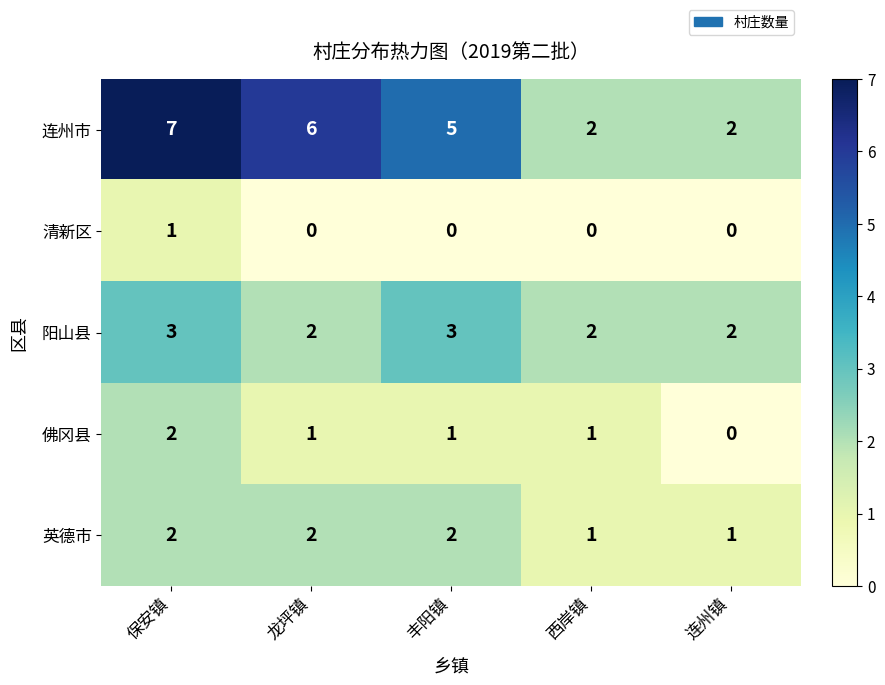

The value of 英德市 at 丰阳镇 is 3. True or false?

False